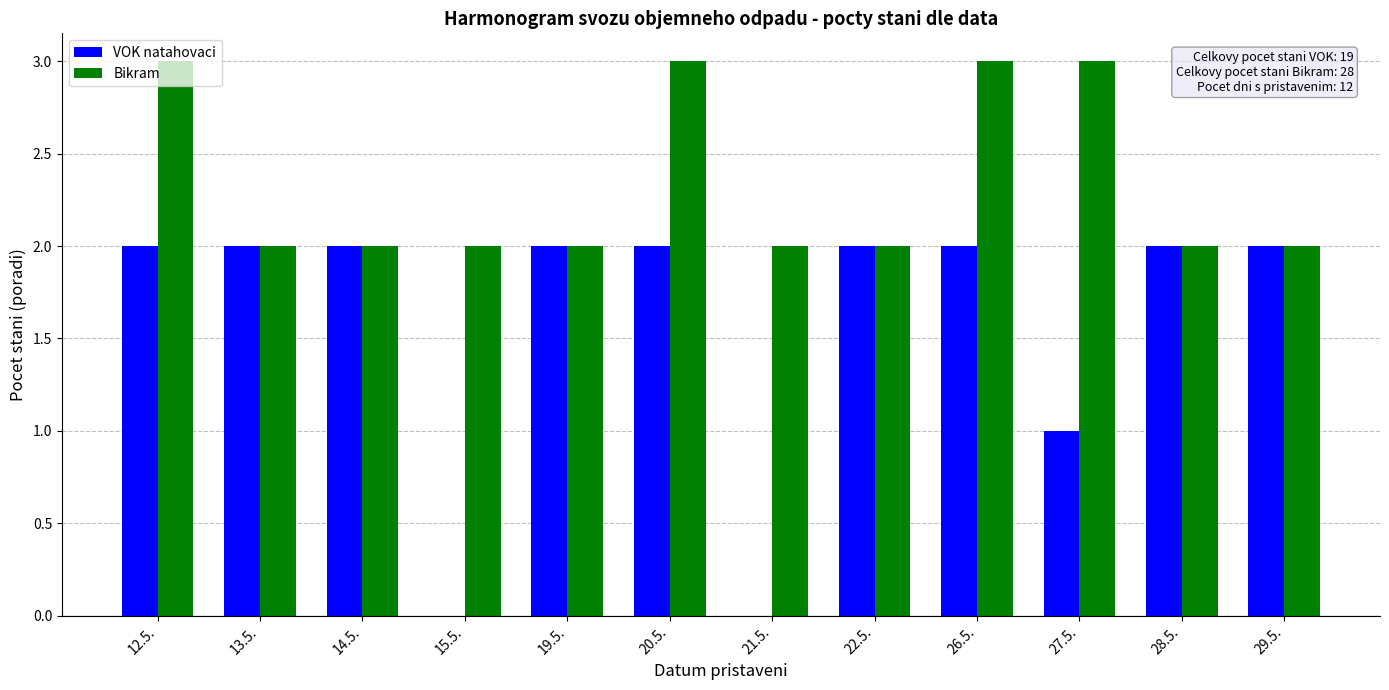

The VOK natahovaci series shows 2 at 22.5.. True or false?

True